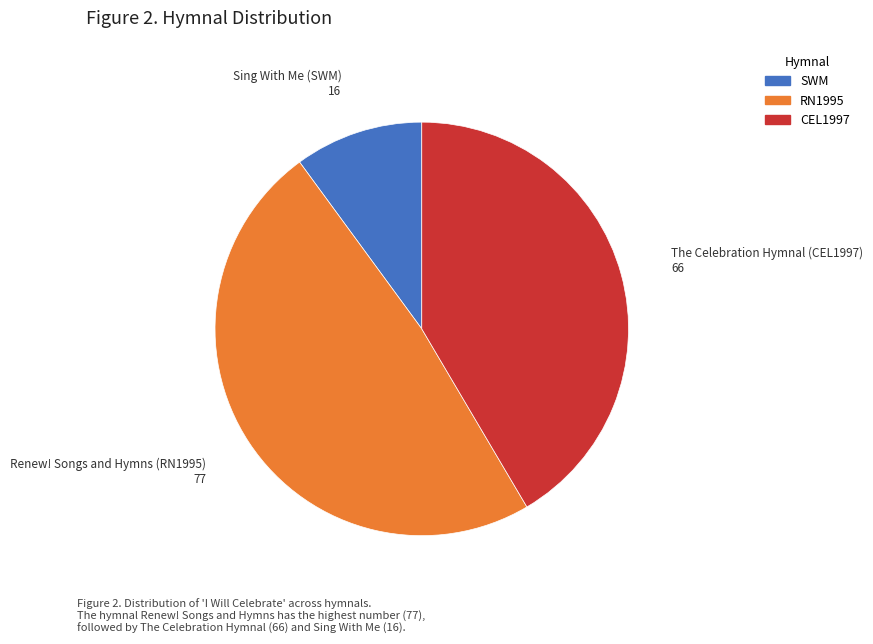

Does any single category account for the majority?

No